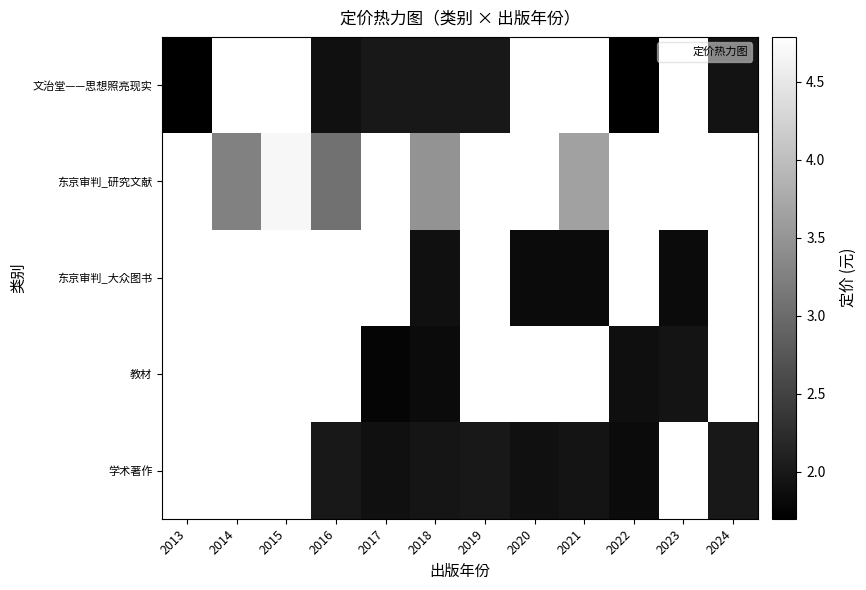

Read the 文治堂——思想照亮现实 value at 2022.

1.7